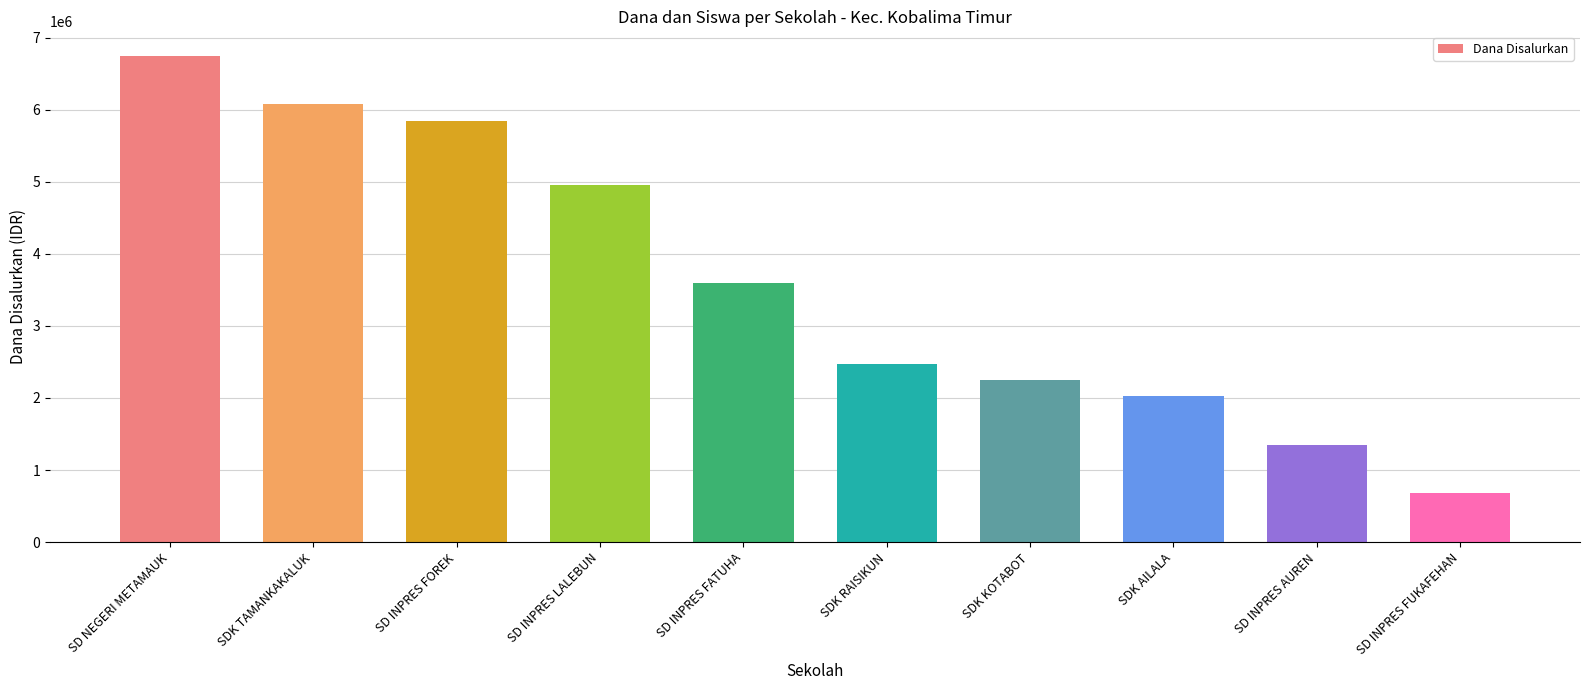

List the labels in order of value, smallest first.

SD INPRES FUKAFEHAN, SD INPRES AUREN, SDK AILALA, SDK KOTABOT, SDK RAISIKUN, SD INPRES FATUHA, SD INPRES LALEBUN, SD INPRES FOREK, SDK TAMANKAKALUK, SD NEGERI METAMAUK